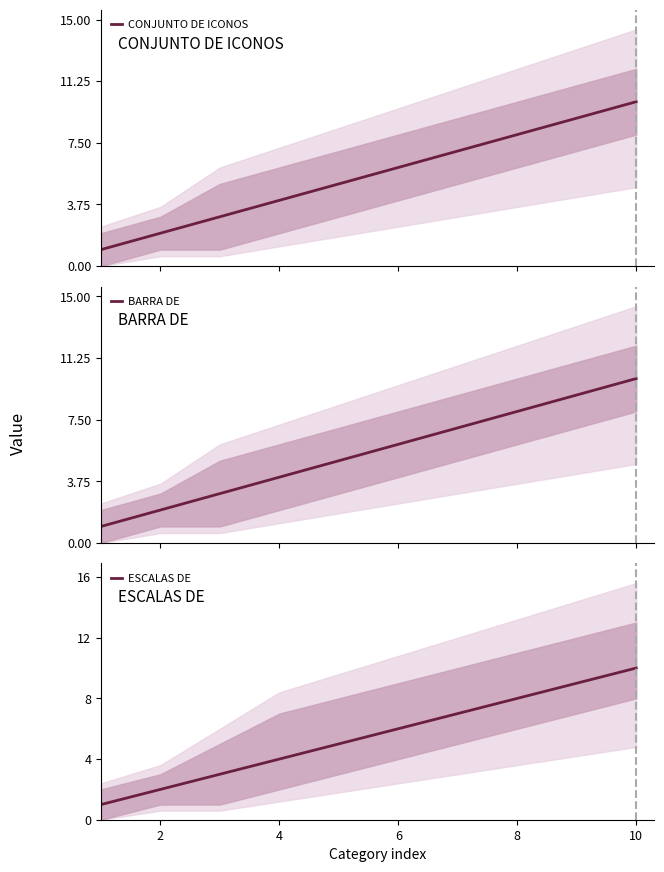

Which series has the largest total across all categories?

CONJUNTO DE ICONOS